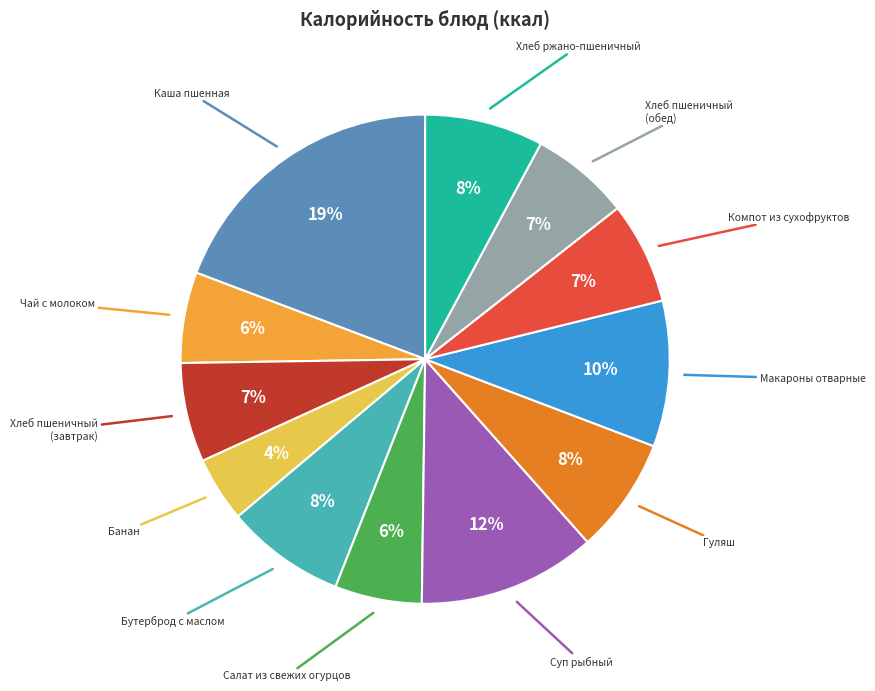

What percentage is the Банан slice, to the nearest percent?

4%